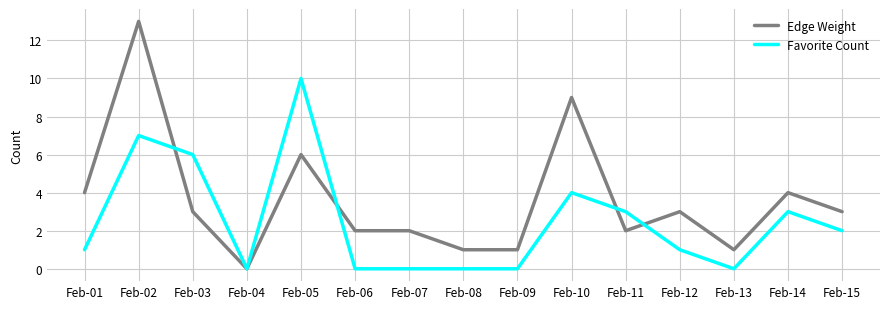

Is it true that Edge Weight equals 8 at Feb-02?

False